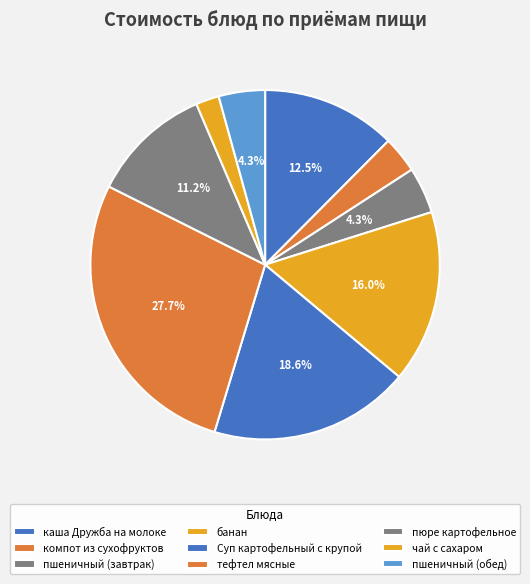

Which slice is the largest?

тефтел мясные